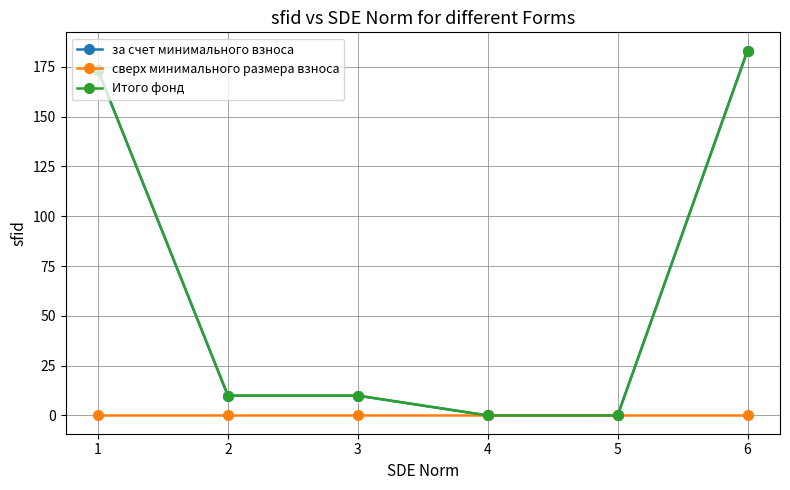

Reading left to right, what are all the values shown in this chart?

за счет минимального взноса: 173.2	10.0	10.0	0.0	0.0	183.2
сверх минимального размера взноса: 0.0	0.0	0.0	0.0	0.0	0.0
Итого фонд: 173.2	10.0	10.0	0.0	0.0	183.2